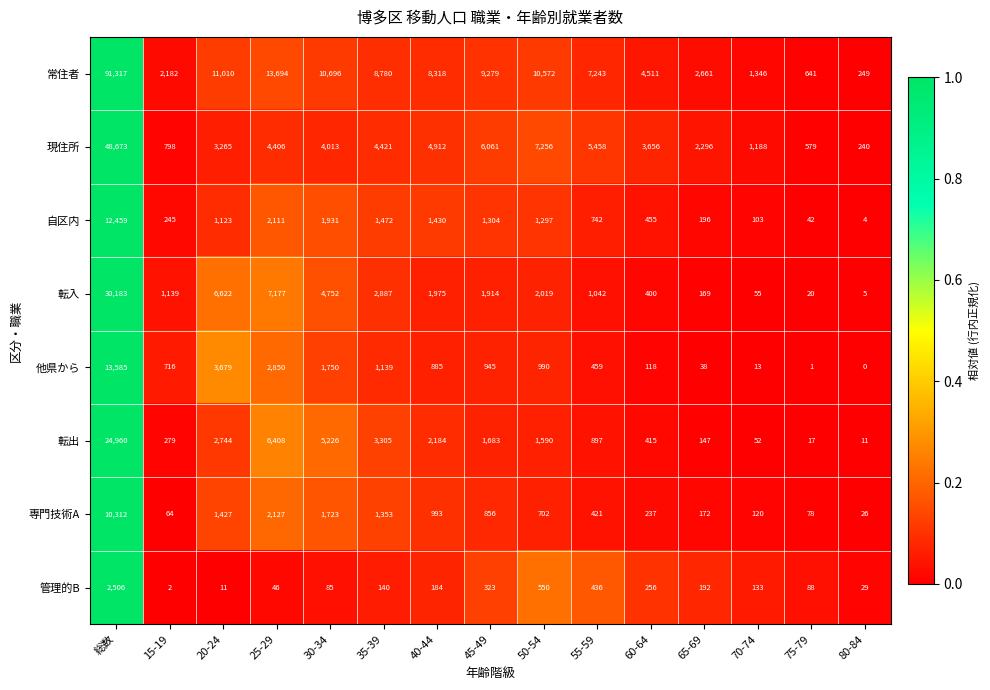

At 65-69, list the series in order from largest to smallest.

常住者, 現住所, 自区内, 管理的B, 専門技術A, 転入, 転出, 他県から